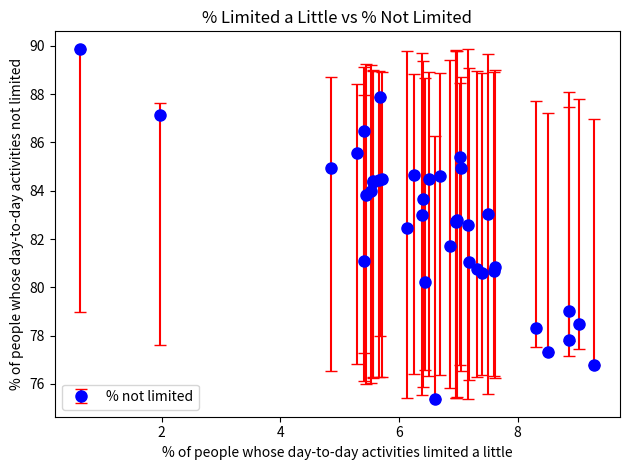

What is the maximum value shown in the chart?

89.9